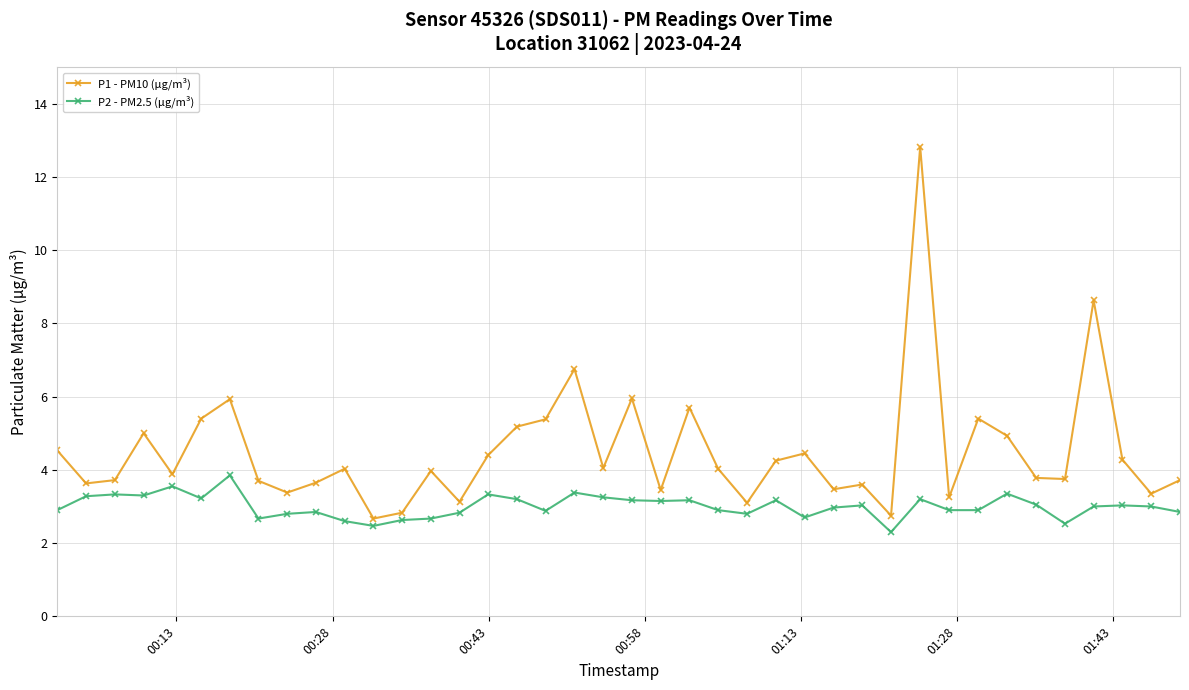

How many lines are shown in the chart?

2